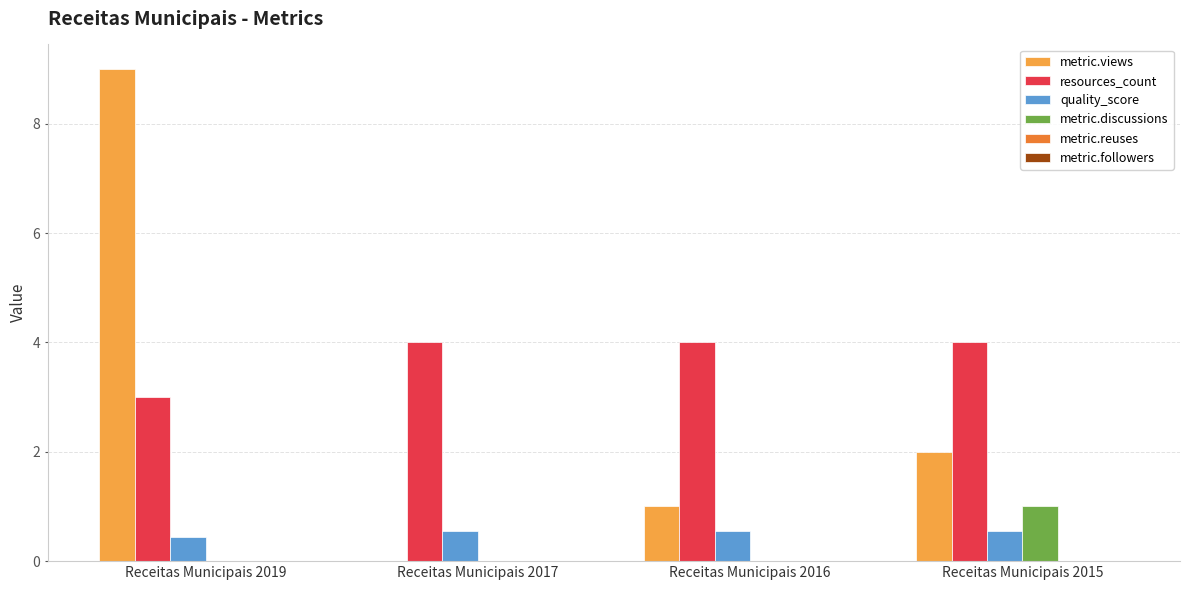

What is the maximum value for metric.discussions?

1.0